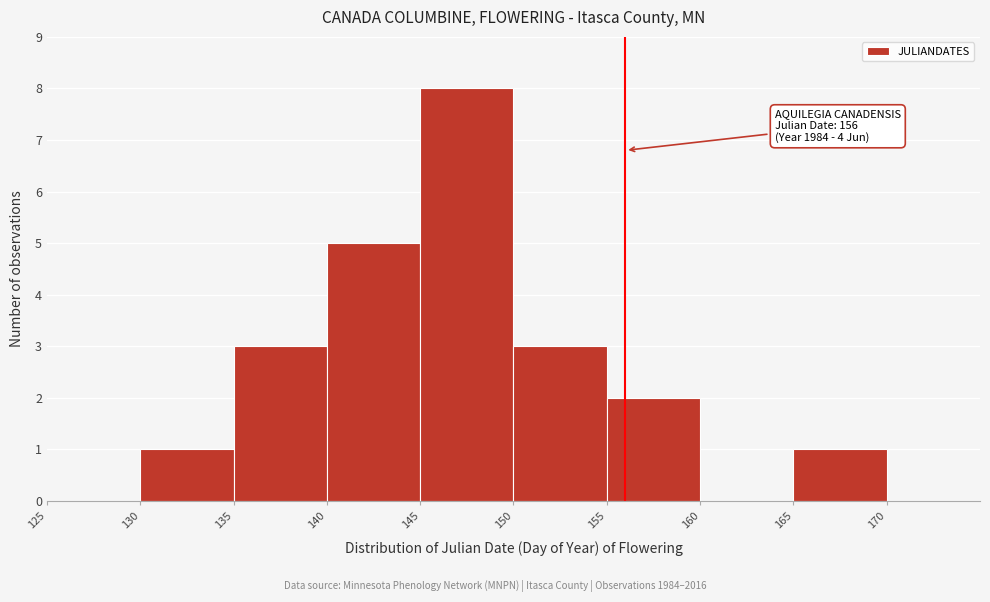

Which range on the x-axis has the tallest bar?

145 to 150